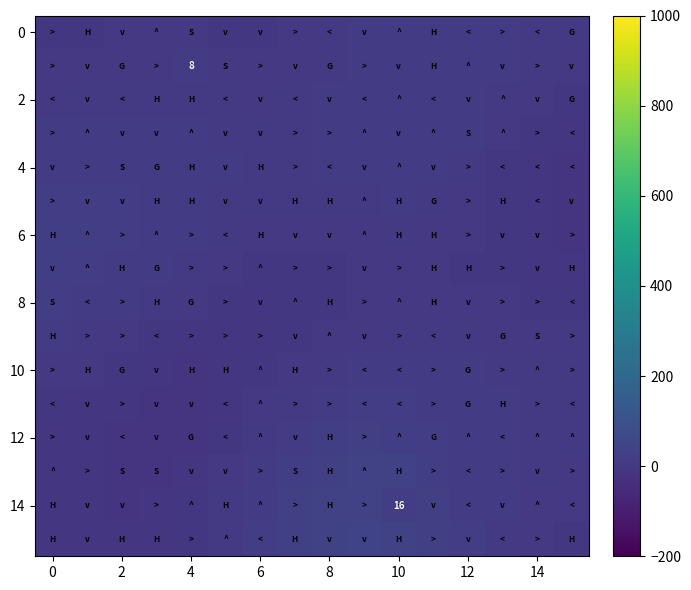

Is it true that 6 equals 13.8 at 0?

False